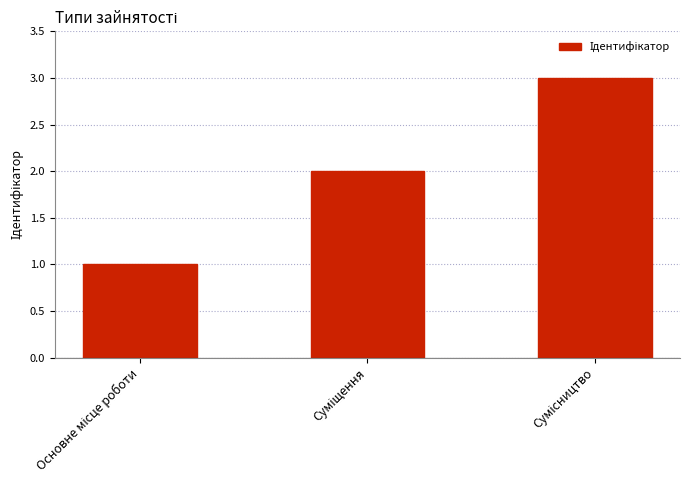

Count the number of categories in the chart.

3